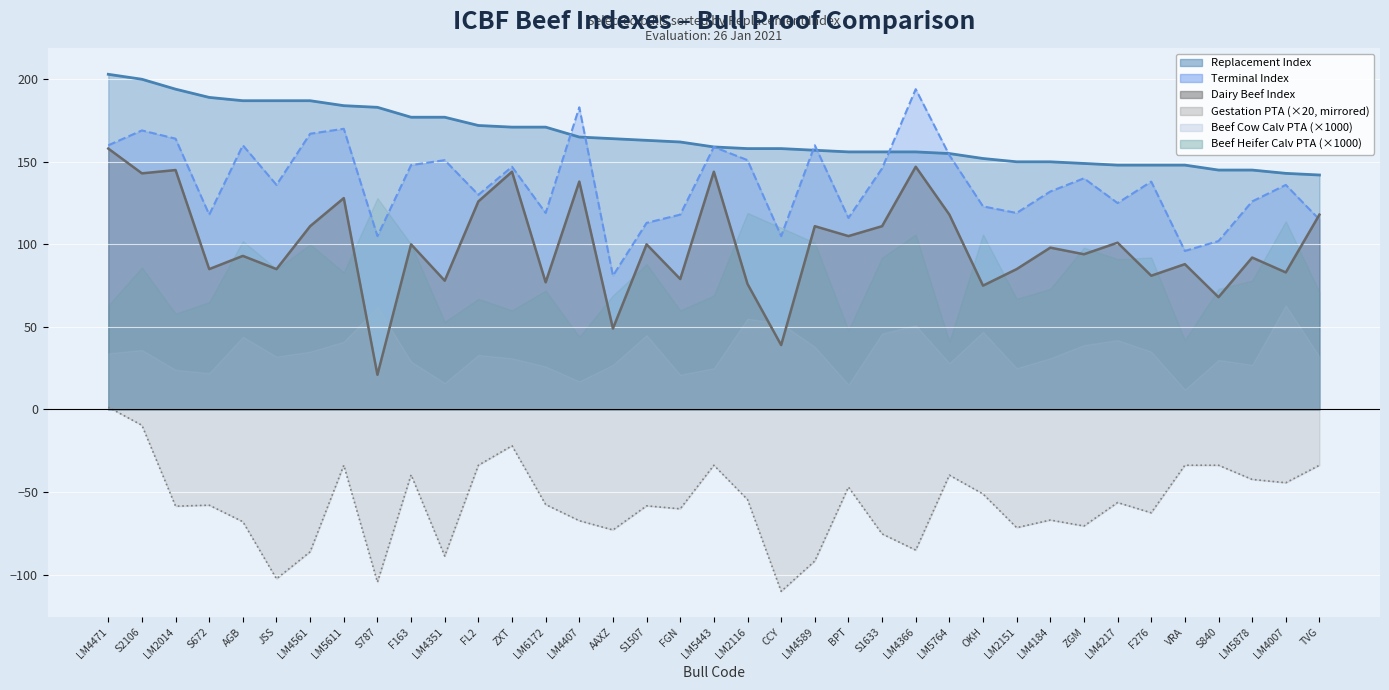

How many values in the Terminal Index series are below 136?

17